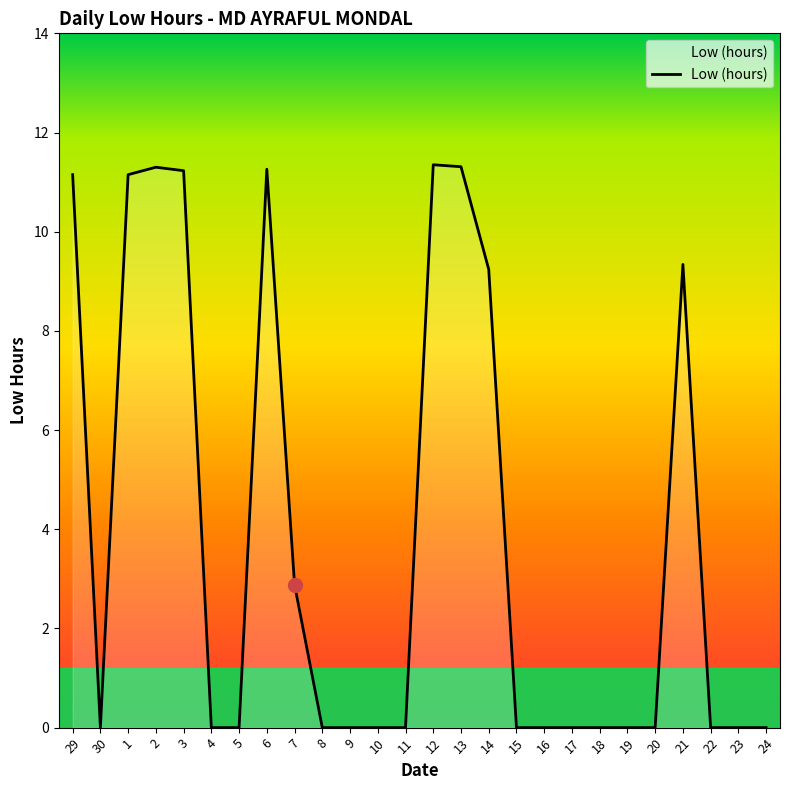

Is it true that the value at 12 is 11.3?

True